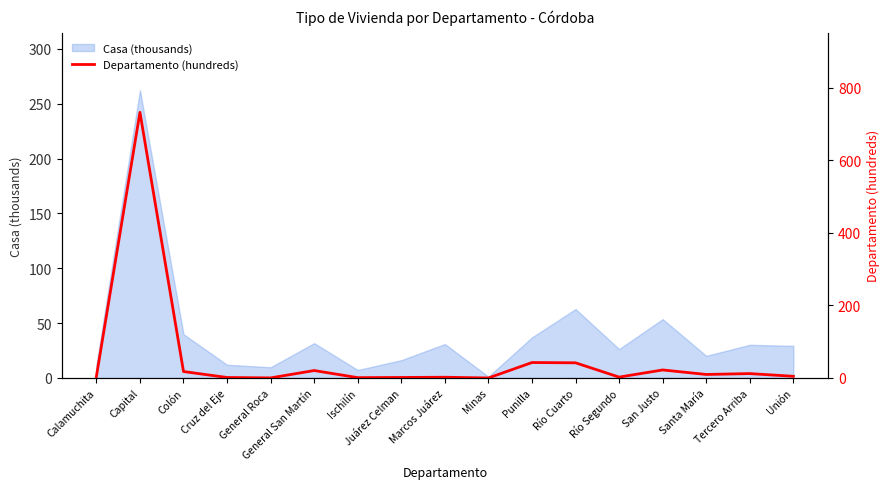

Is it true that Casa (thousands) equals 35.0 at Santa María?

False